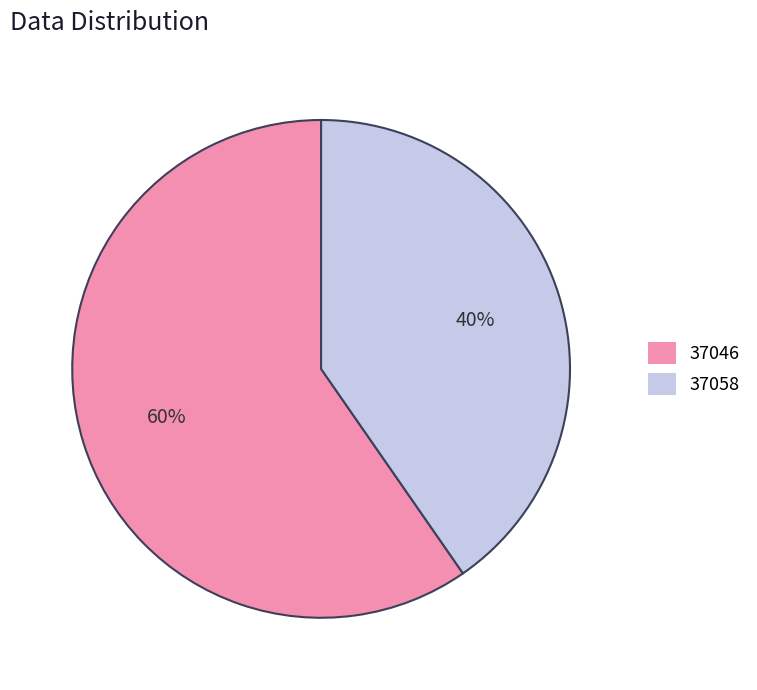

Count the number of slices in the pie.

2